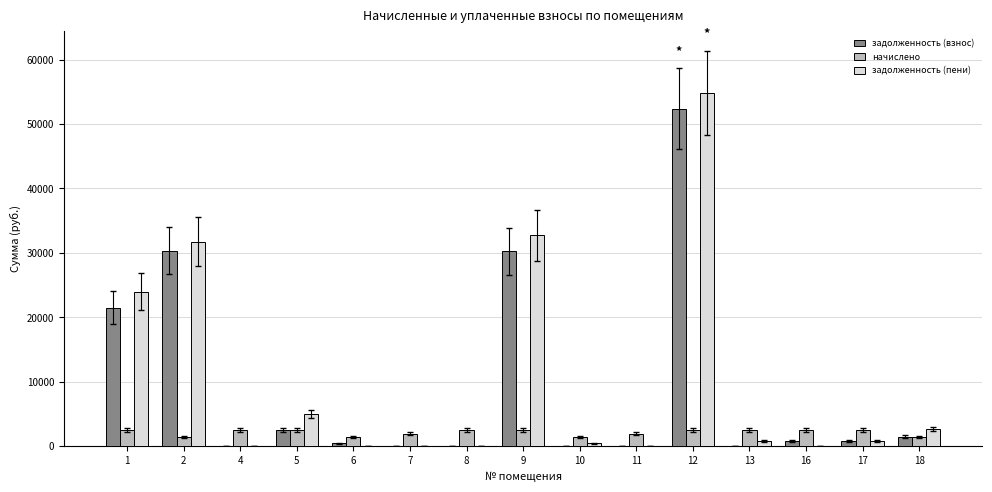

Is the value of задолженность (пени) at 10 greater than the value of начислено at 1?

No